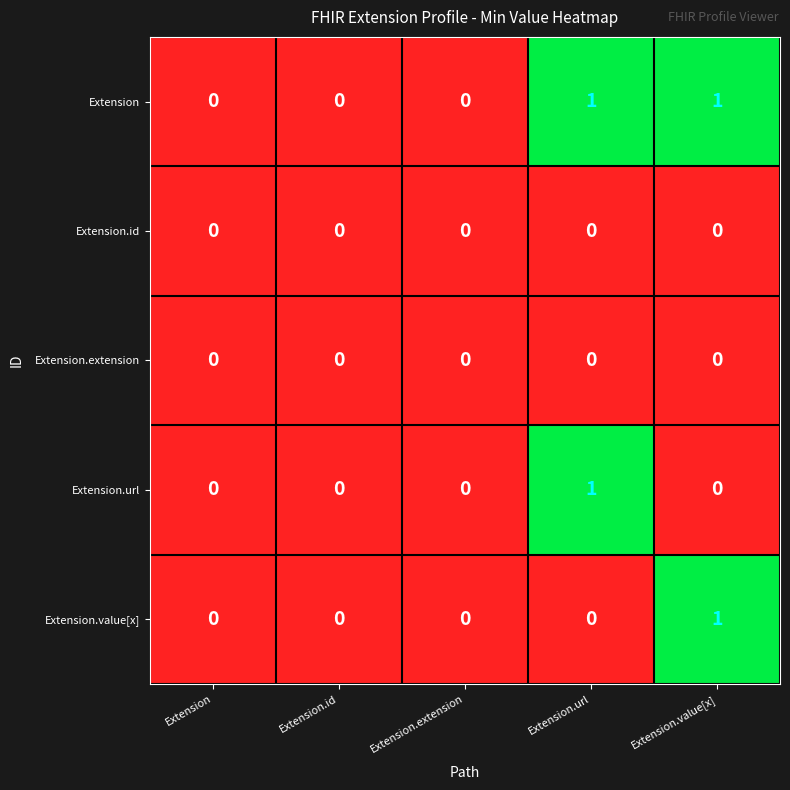

Reading right to left, extract all data points from this chart.

Extension: Extension.value[x]=1	Extension.url=1	Extension.extension=0	Extension.id=0	Extension=0
Extension.id: Extension.value[x]=0	Extension.url=0	Extension.extension=0	Extension.id=0	Extension=0
Extension.extension: Extension.value[x]=0	Extension.url=0	Extension.extension=0	Extension.id=0	Extension=0
Extension.url: Extension.value[x]=0	Extension.url=1	Extension.extension=0	Extension.id=0	Extension=0
Extension.value[x]: Extension.value[x]=1	Extension.url=0	Extension.extension=0	Extension.id=0	Extension=0